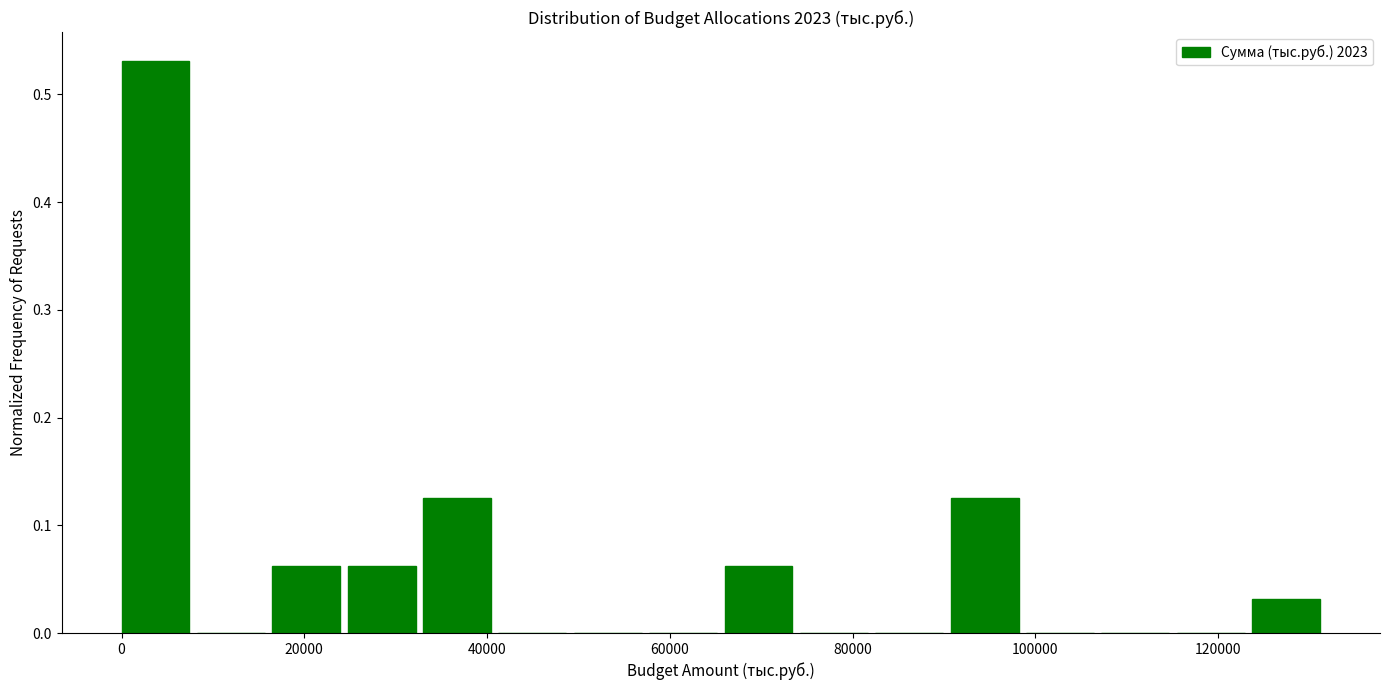

Reading left to right, list every bar in this chart as the range it spans on the x-axis followed by its height. Neither the bar edges nor the heights are printed on the chart, so give them approximately, as read against the axes.

0 to 8000: 0.53
8000 to 16000: 0
16000 to 24000: 0.06
24000 to 32000: 0.06
32000 to 42000: 0.13
42000 to 50000: 0
50000 to 58000: 0
58000 to 66000: 0
66000 to 74000: 0.06
74000 to 82000: 0
82000 to 90000: 0
90000 to 98000: 0.13
98000 to 108000: 0
108000 to 116000: 0
116000 to 124000: 0
124000 to 132000: 0.03